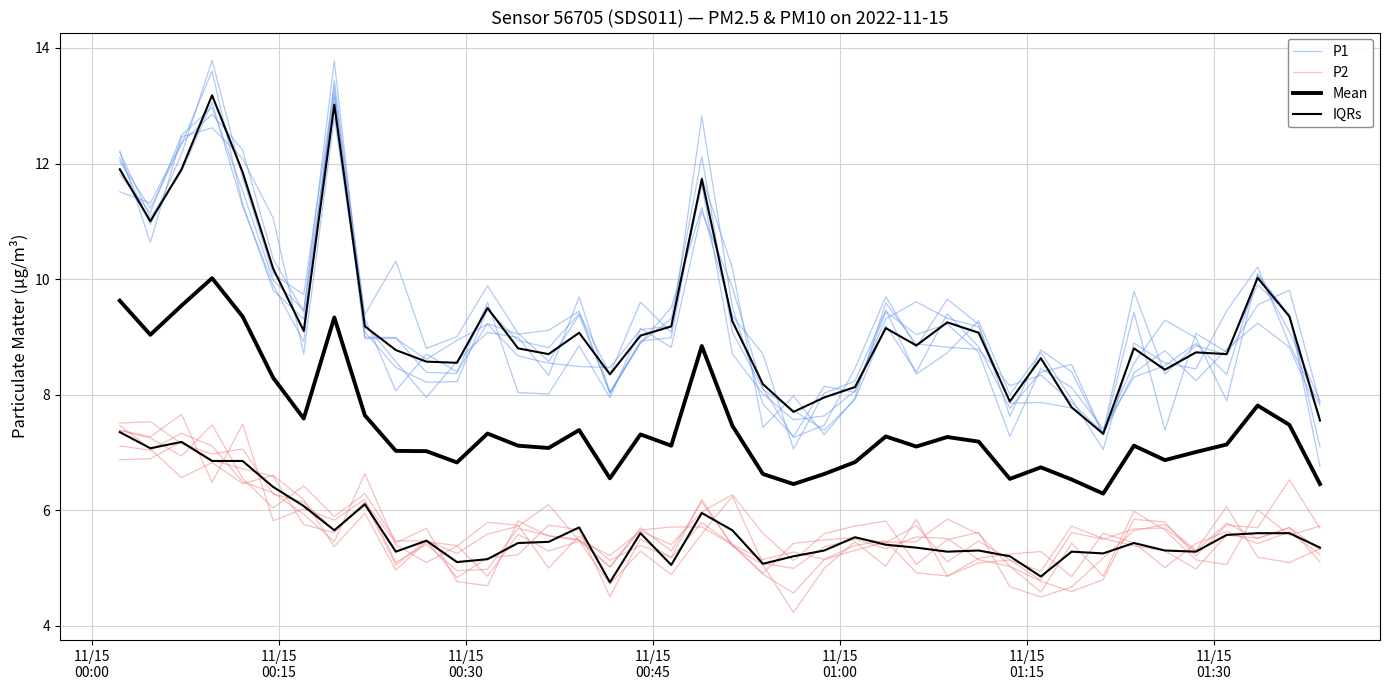

What is the sum of all IQRs values?

372.3